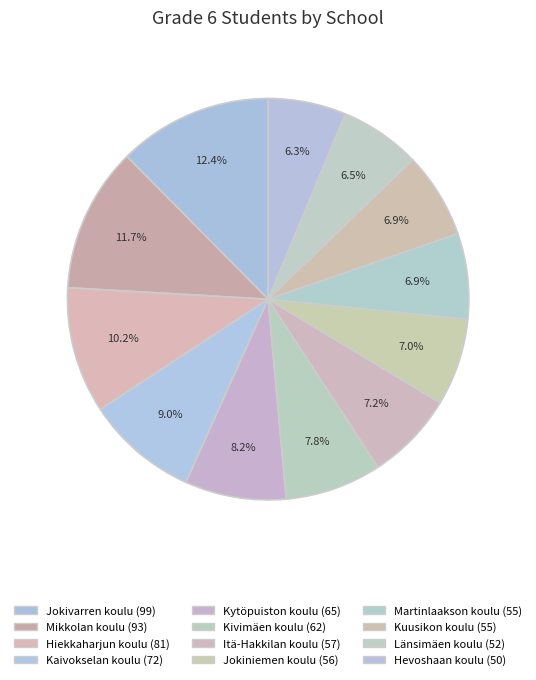

Count the number of slices in the pie.

12